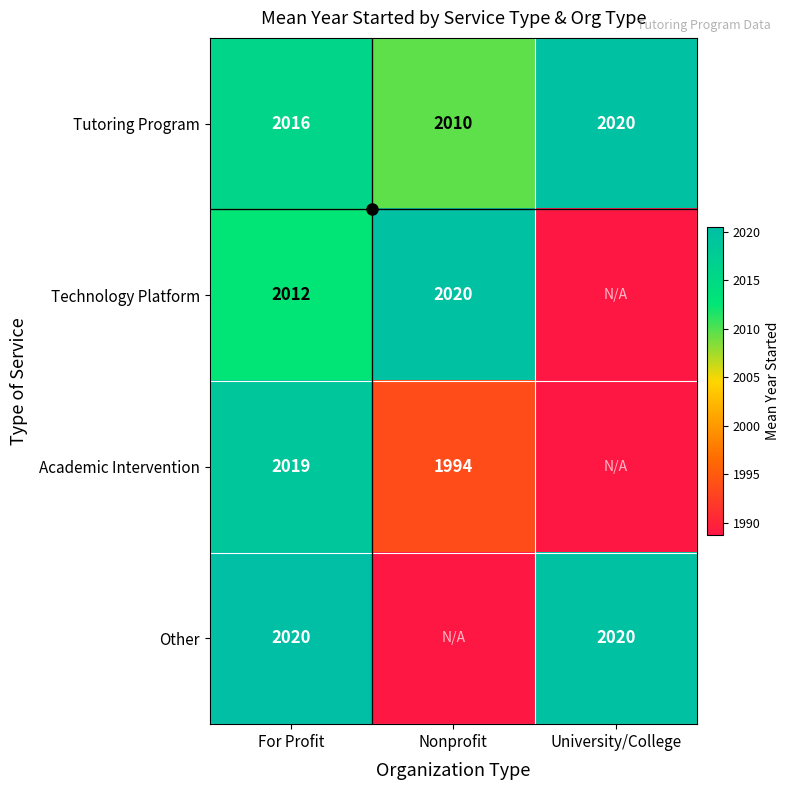

Which series has the largest total across all categories?

Tutoring Program